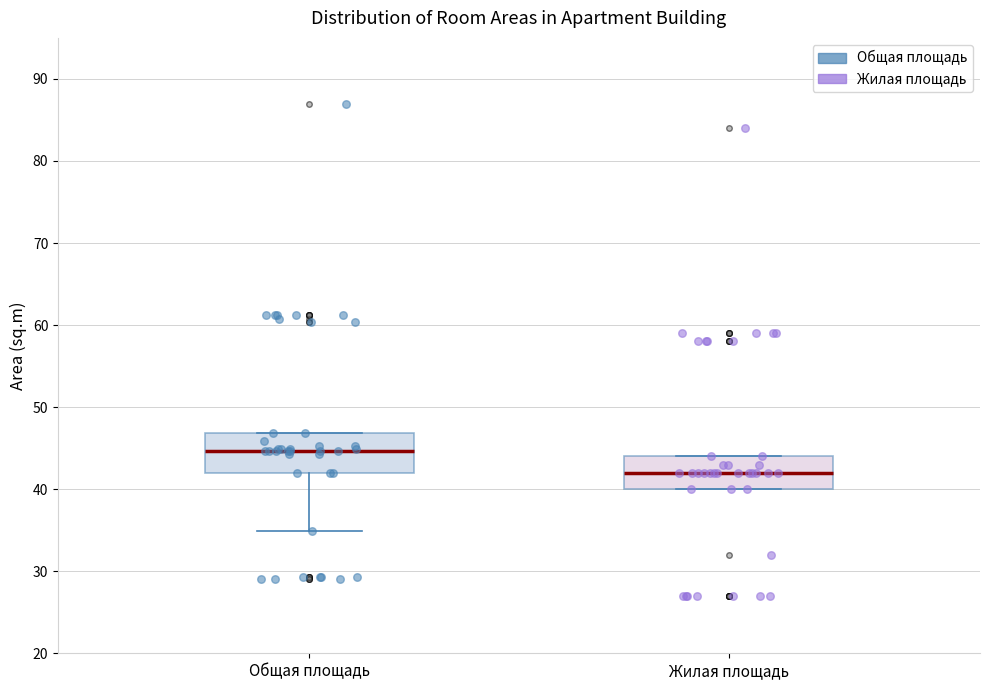

Which box has the lowest median line?

Жилая площадь